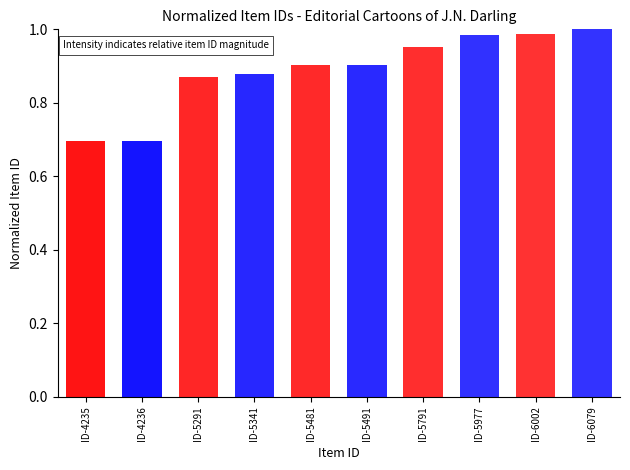

True or false: the data shows 0.4 at ID-5791.

False